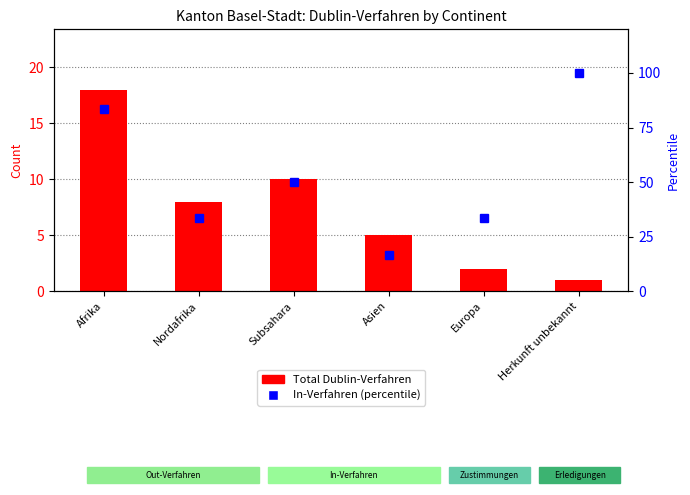

Which series has the largest range (max minus min)?

In-Verfahren (percentile)